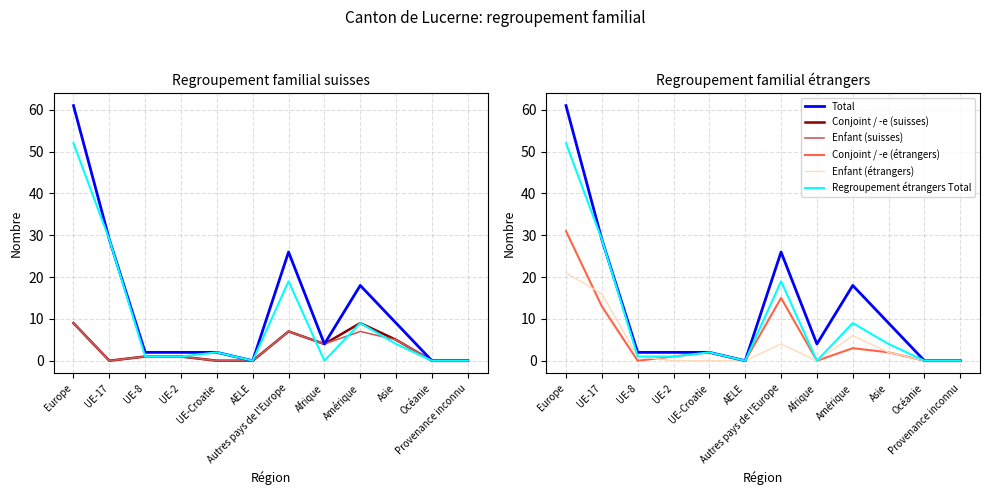

Is it true that Total equals 0 at AELE?

True